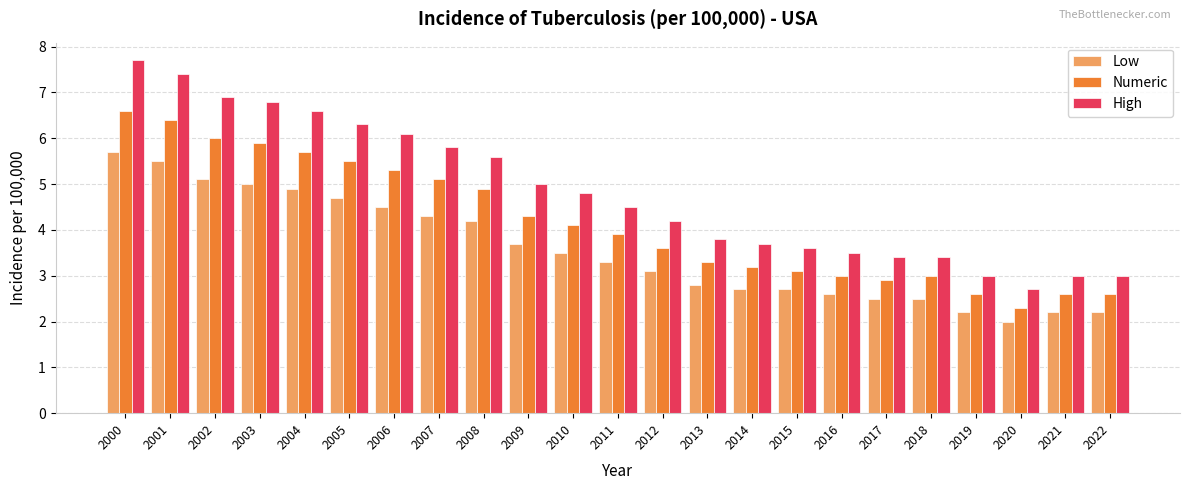

What is the difference between the maximum and second lowest values in the High series?

4.7